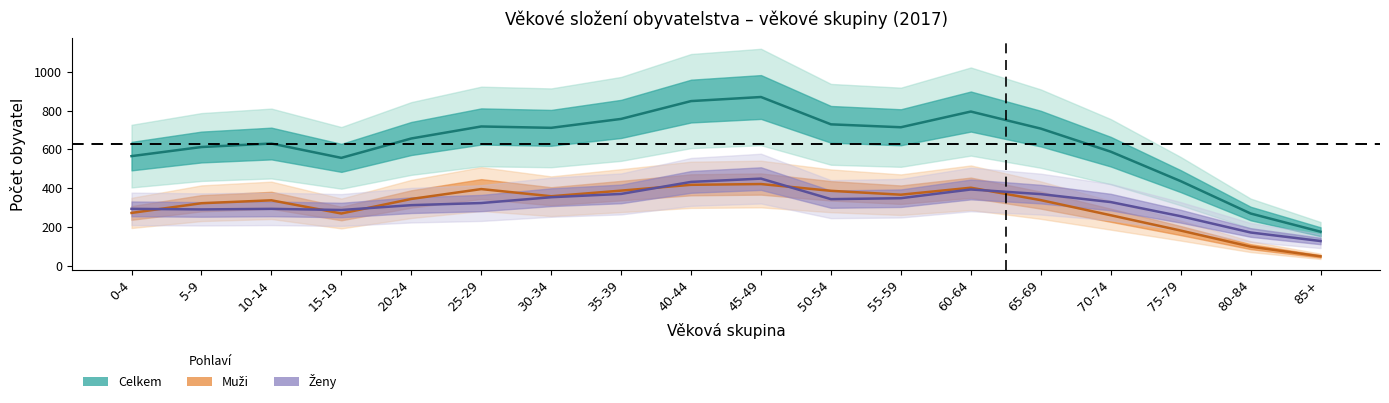

What is the highest value of the Celkem series?

870